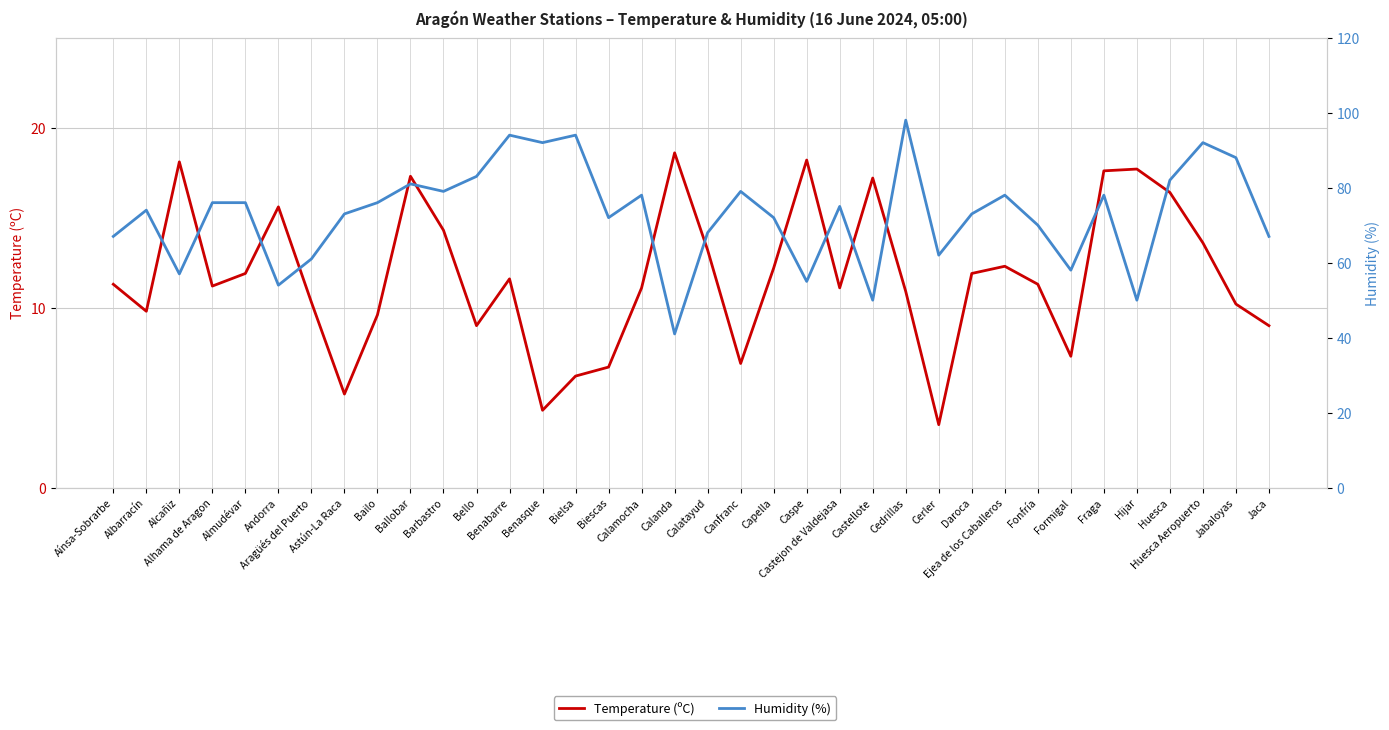

What is the average value of the Humidity (%) series?

72.9